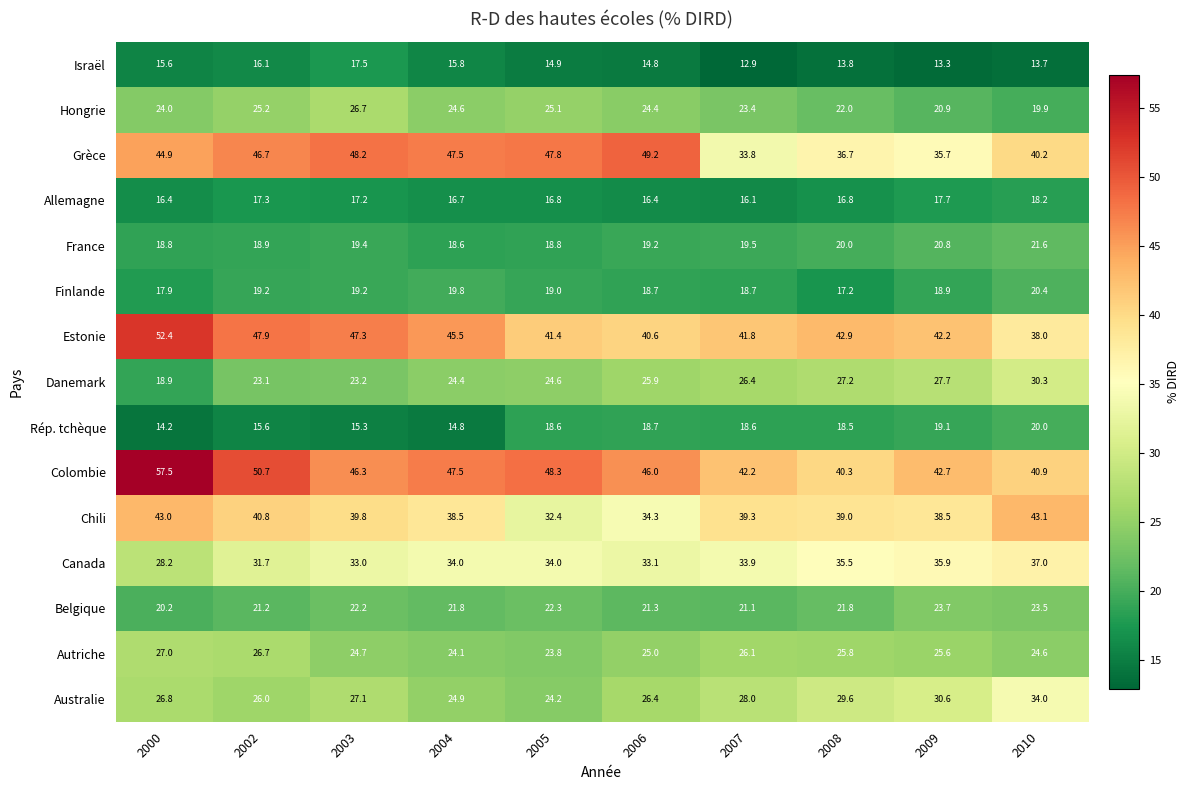

What is the difference between the highest and lowest values at 2006?

34.4